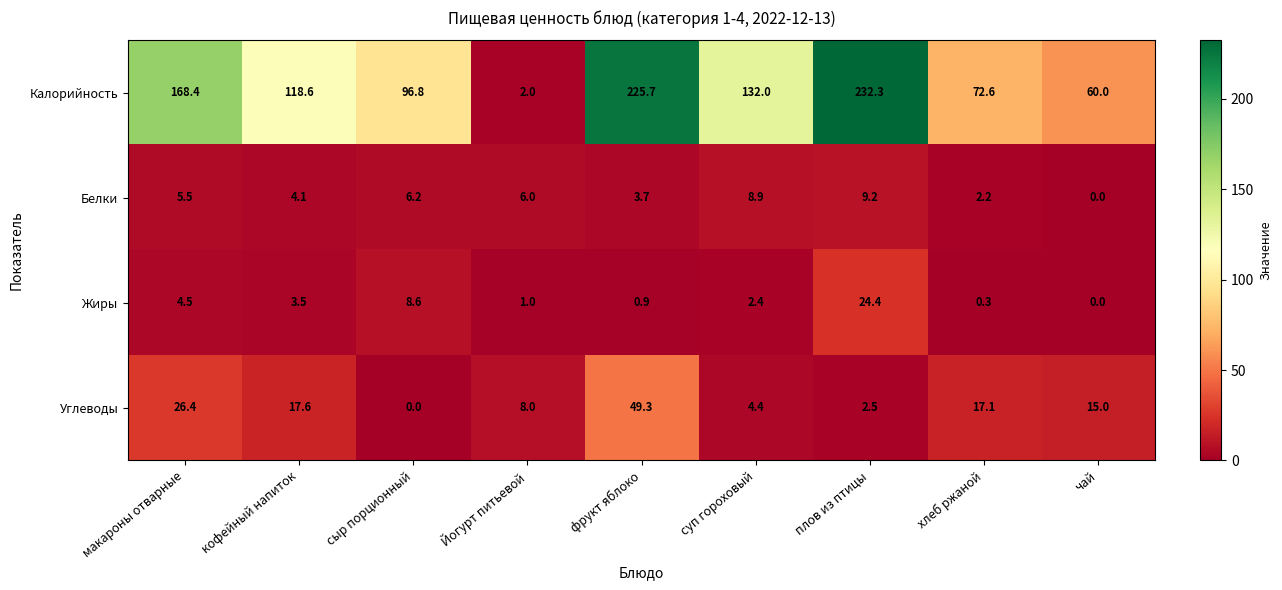

Which series has the widest spread of values?

Калорийность